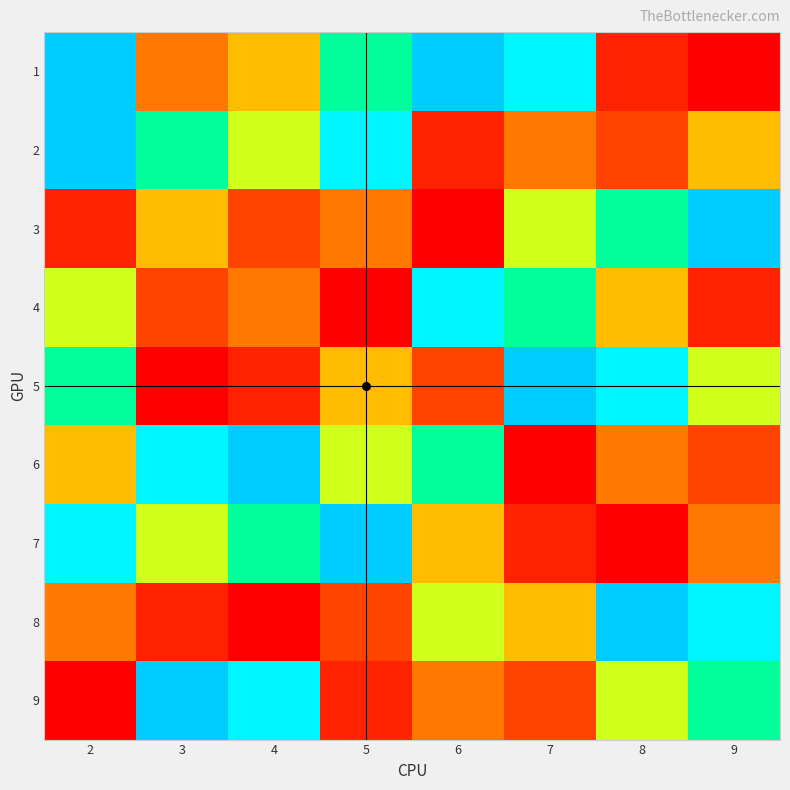

What is the difference between the highest and lowest values at 7?

8